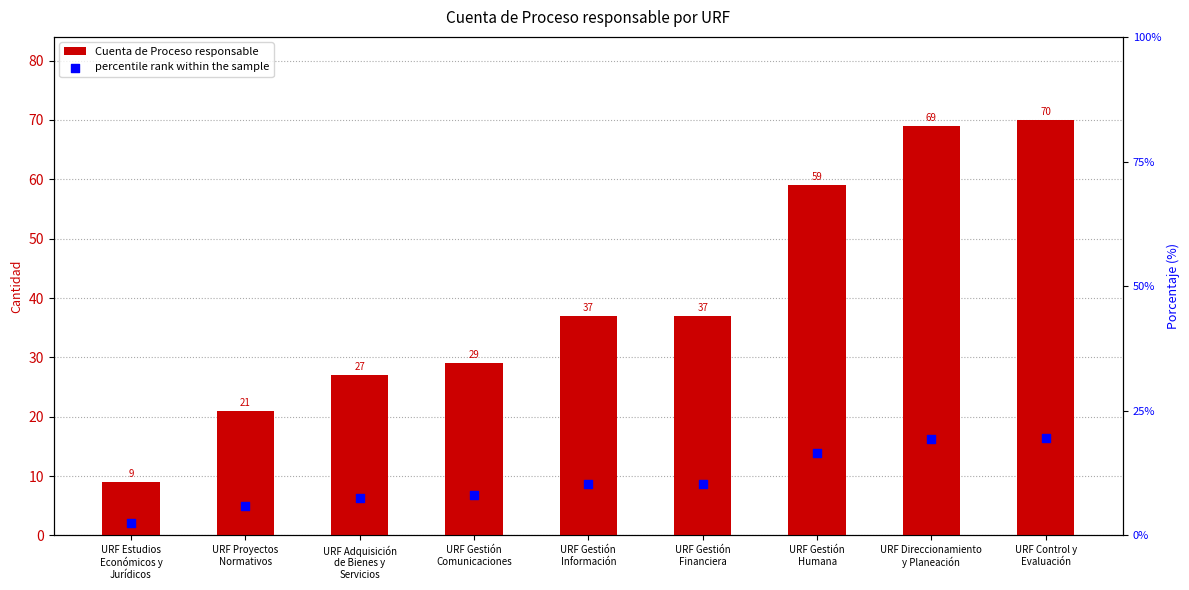

Which series has the widest spread of Y values?

Cuenta de Proceso responsable